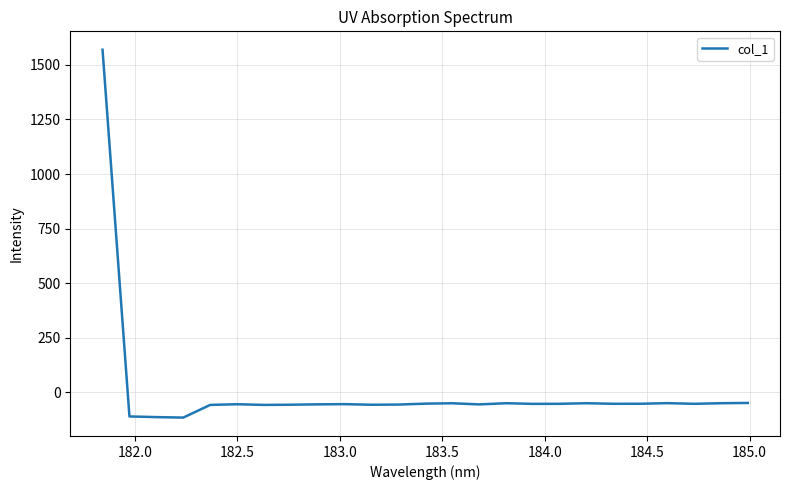

What is the difference between the maximum and minimum values?

1685.1